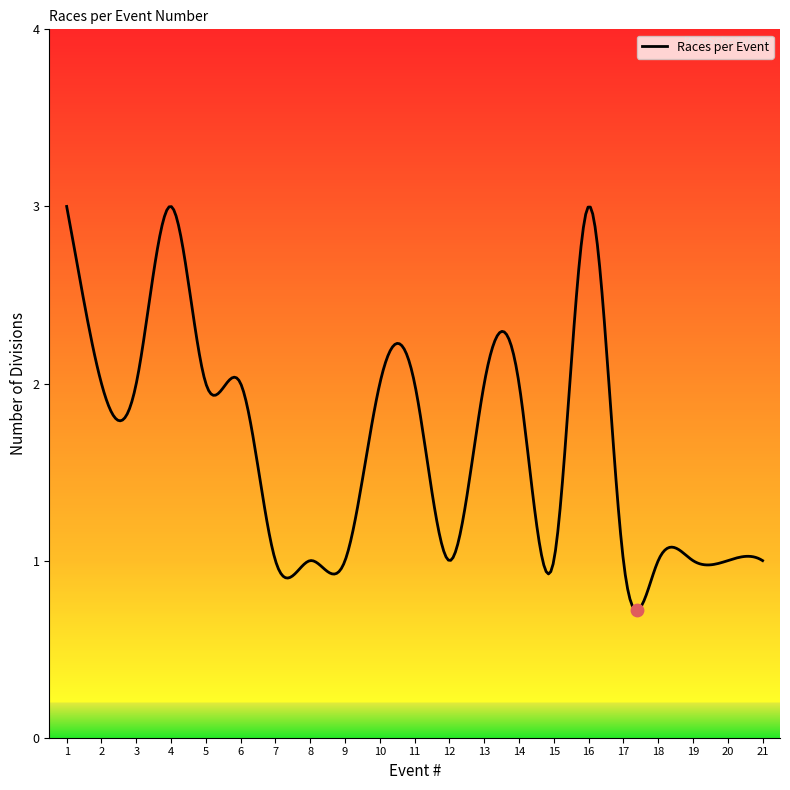

How many lines are shown in the chart?

1